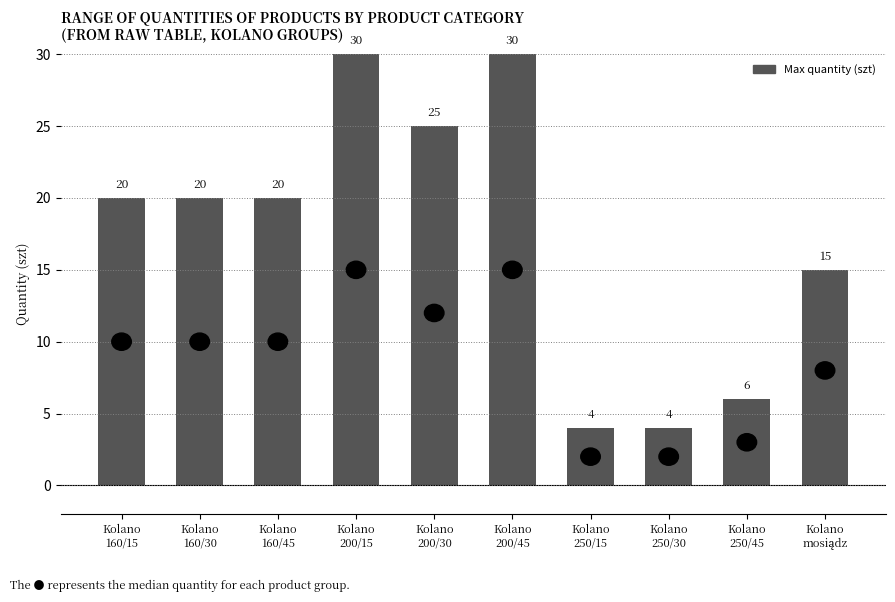

Reading right to left, extract all data points from this chart.

15	6	4	4	30	25	30	20	20	20